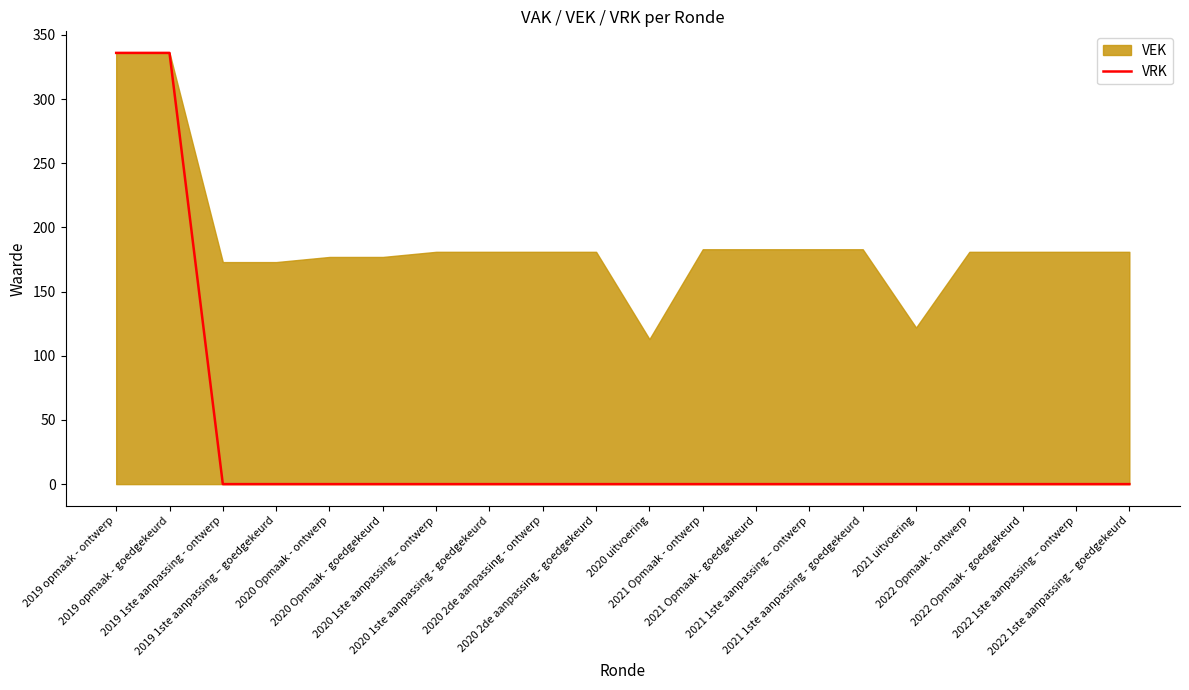

Does the chart display data point markers on the line(s)?

No